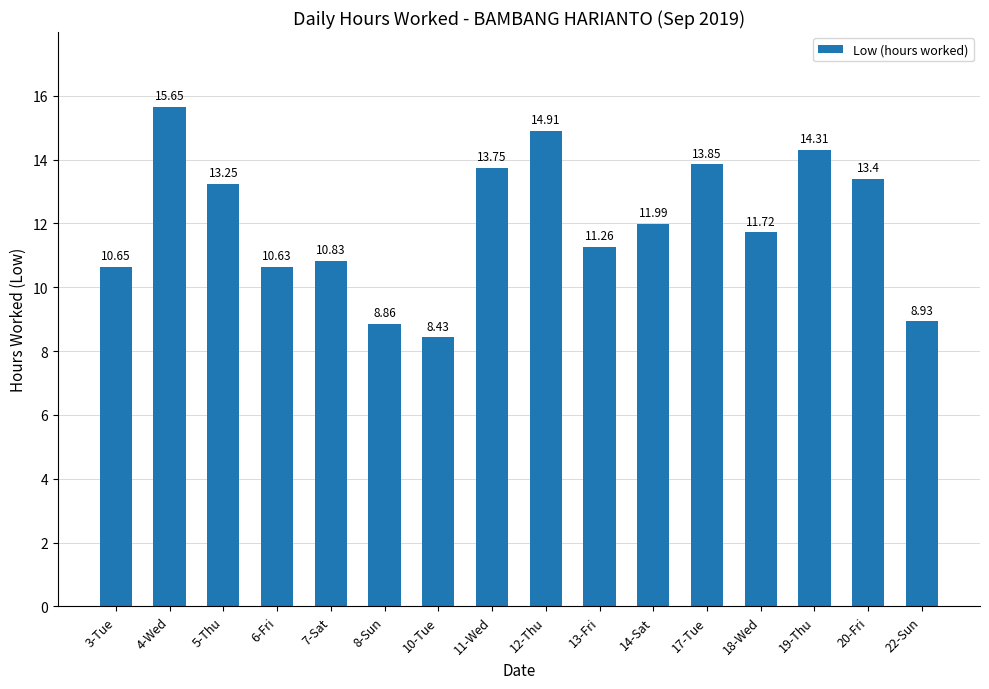

At which label is the value closest to 12?

14-Sat